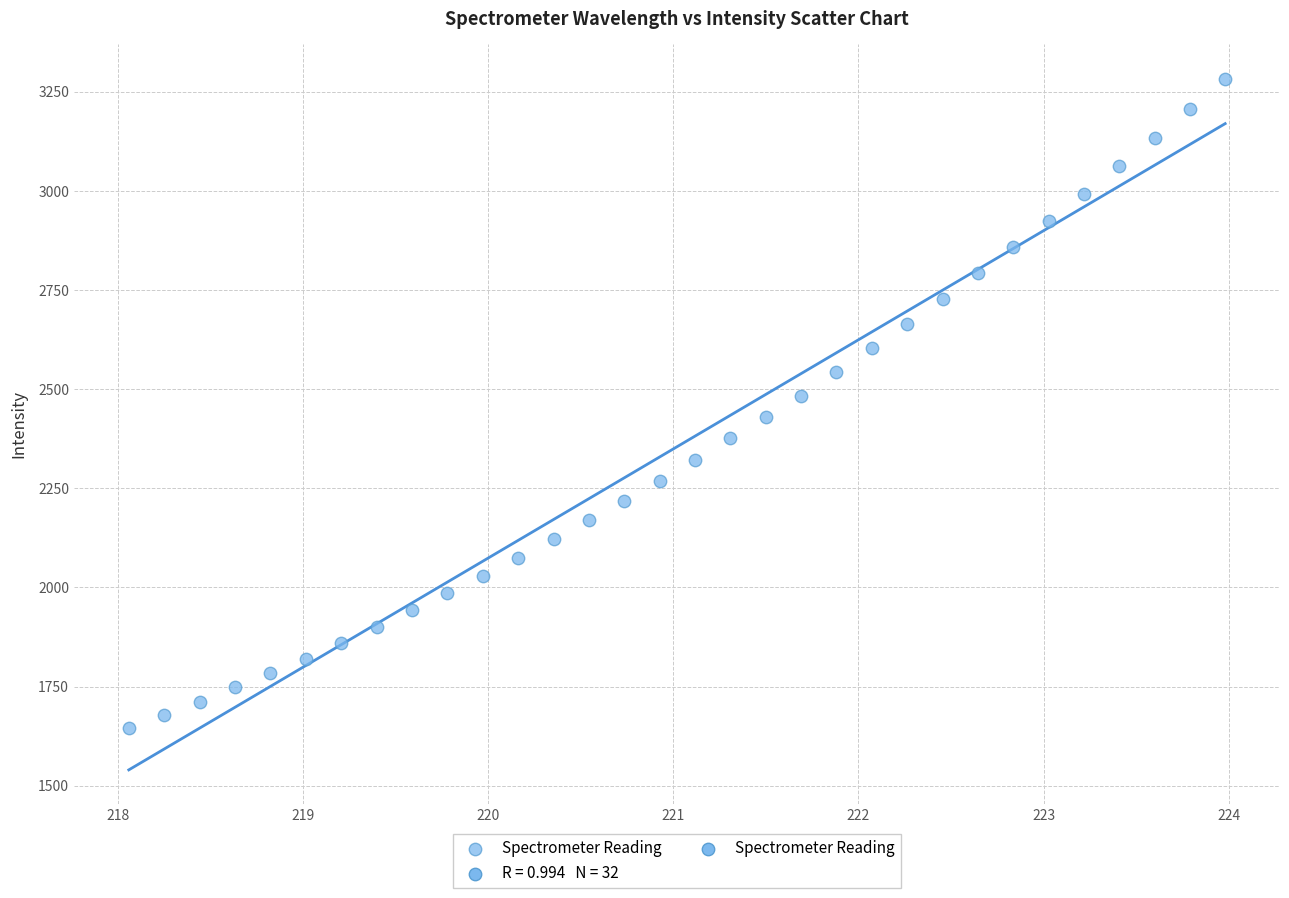

What is the range of Y values (max minus min)?

1636.4